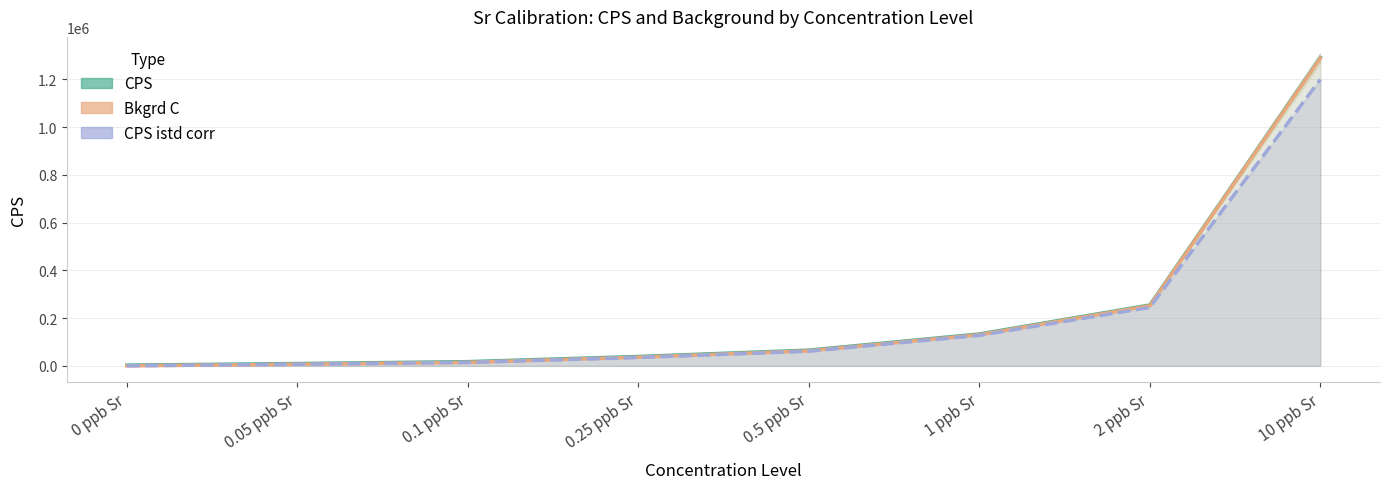

How many lines are shown in the chart?

3